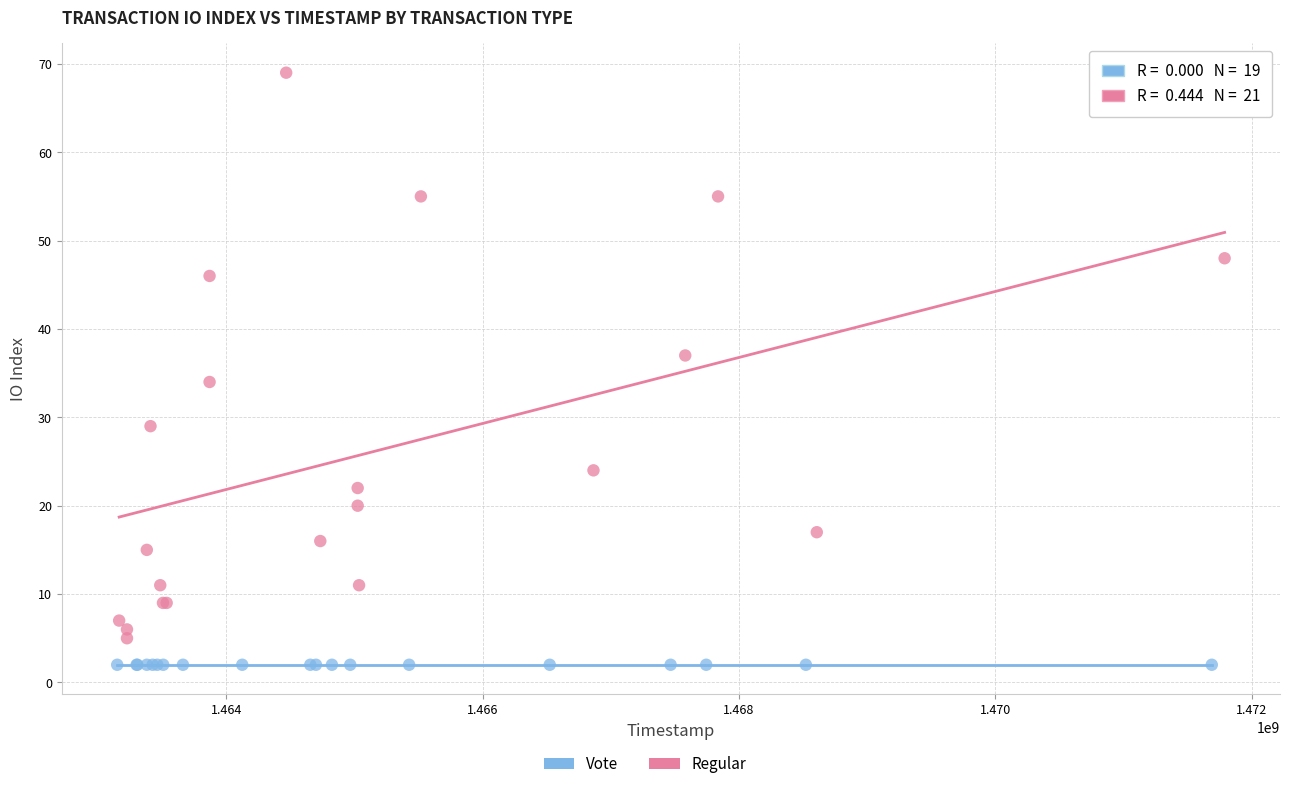

Which series reaches the minimum Y coordinate?

Vote